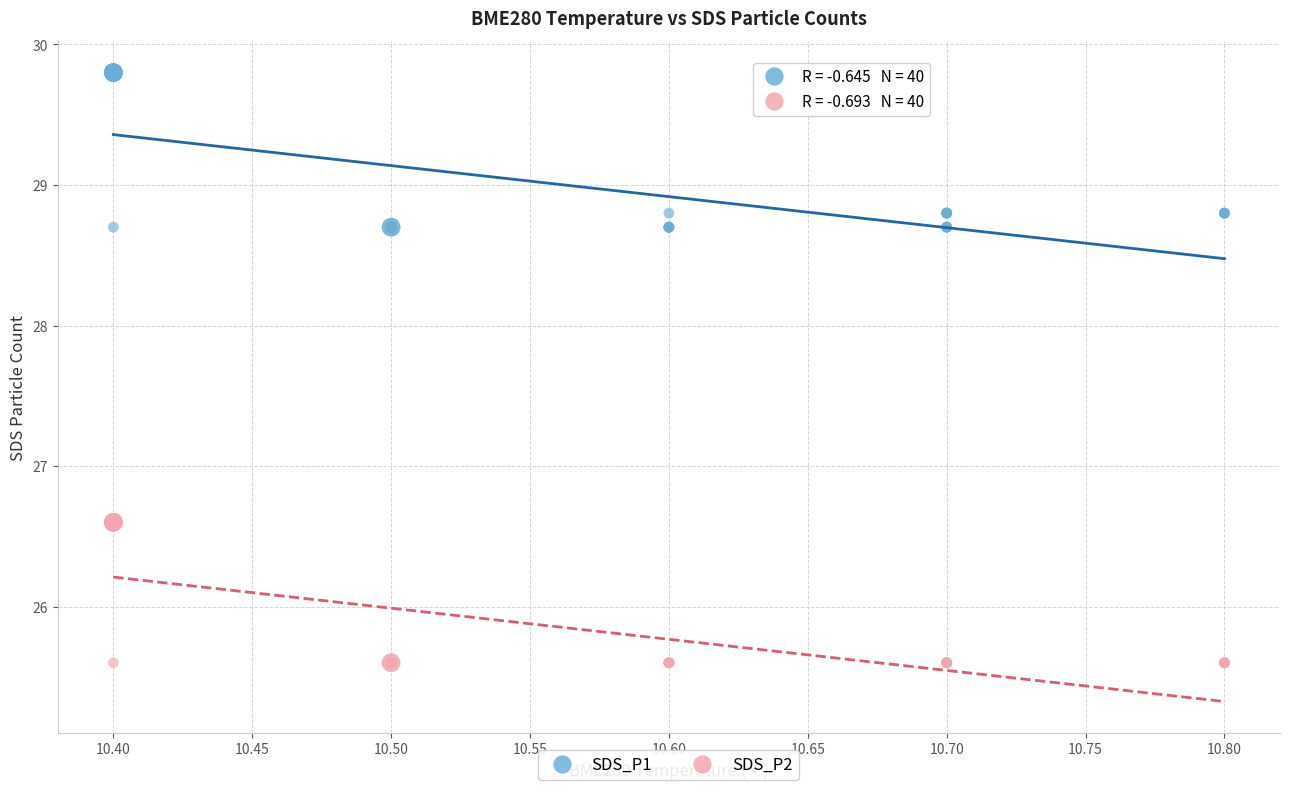

Which series has the largest Y range (max minus min)?

SDS_P1